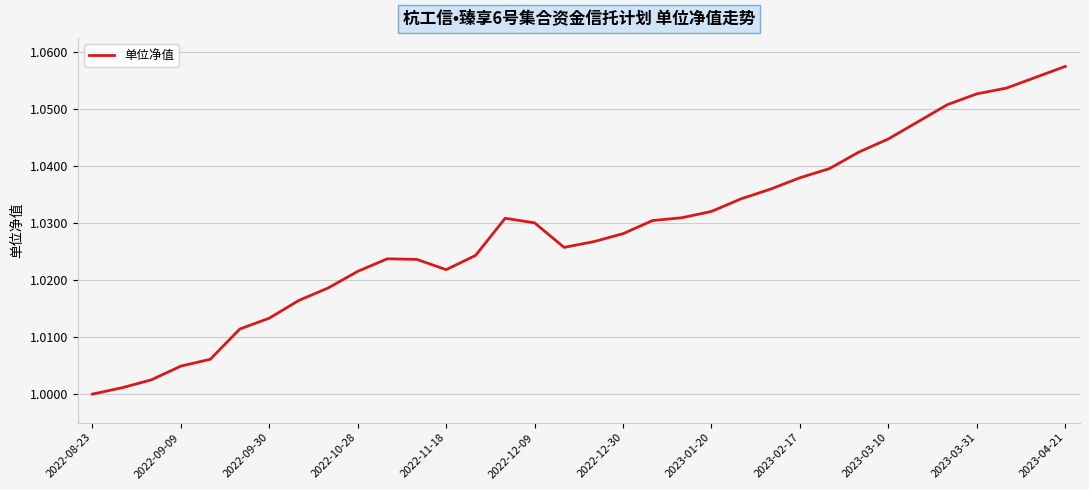

Does the chart have visible grid lines?

Yes